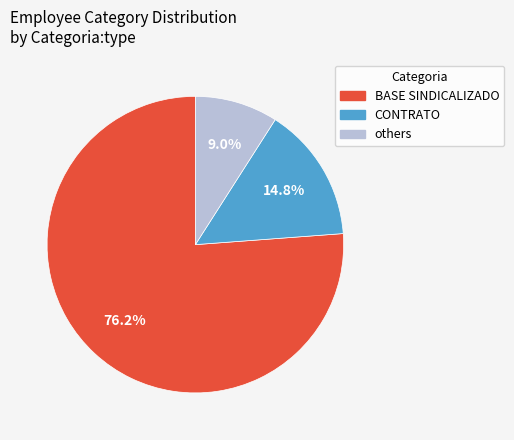

Is there a majority slice in this chart?

Yes